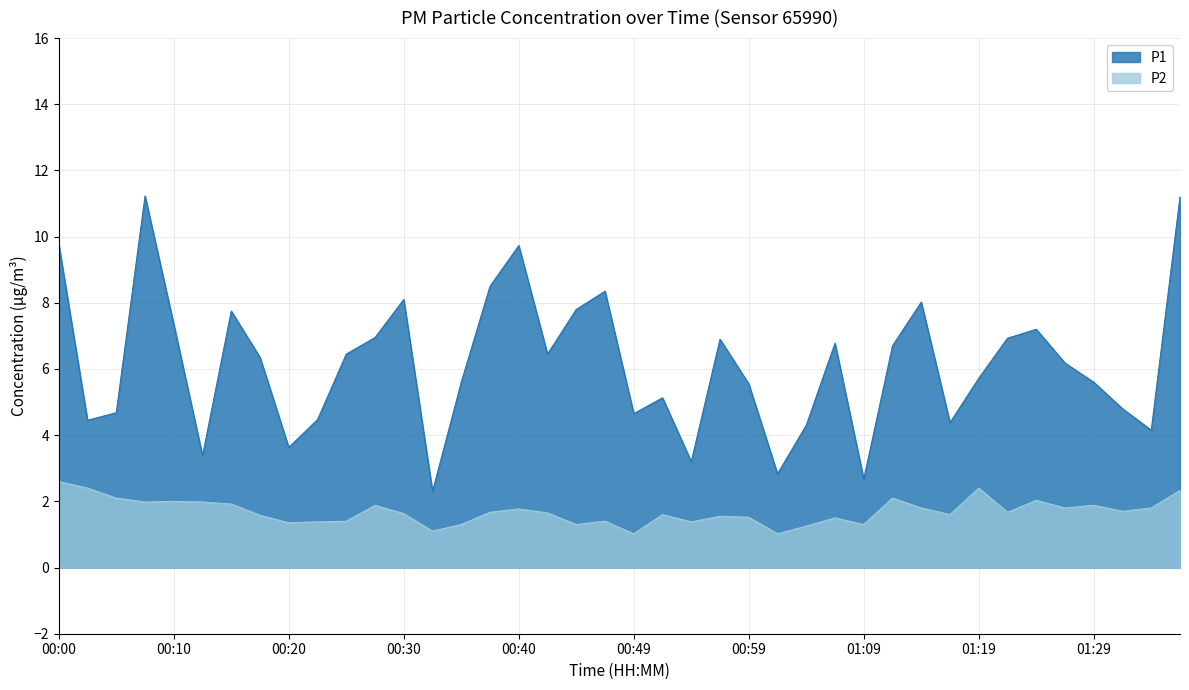

True or false: P2 has a value of 1.8 at 00:32.

False